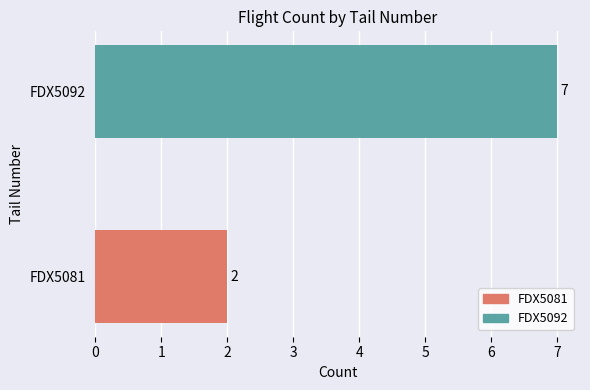

Read the value at FDX5092.

7